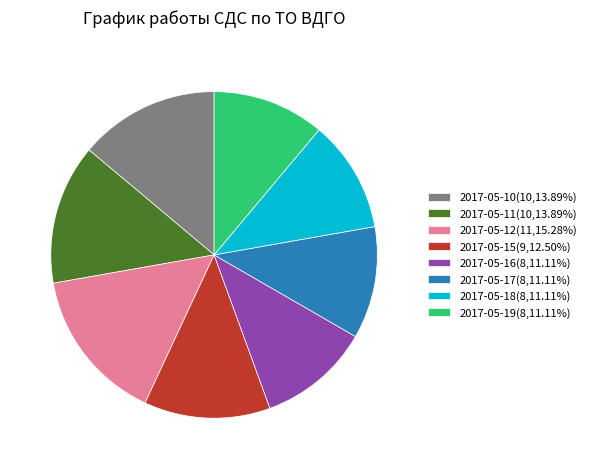

Approximately how many times larger is the value at 2017-05-10(10,13.89%) compared to 2017-05-18(8,11.11%)?

1.2